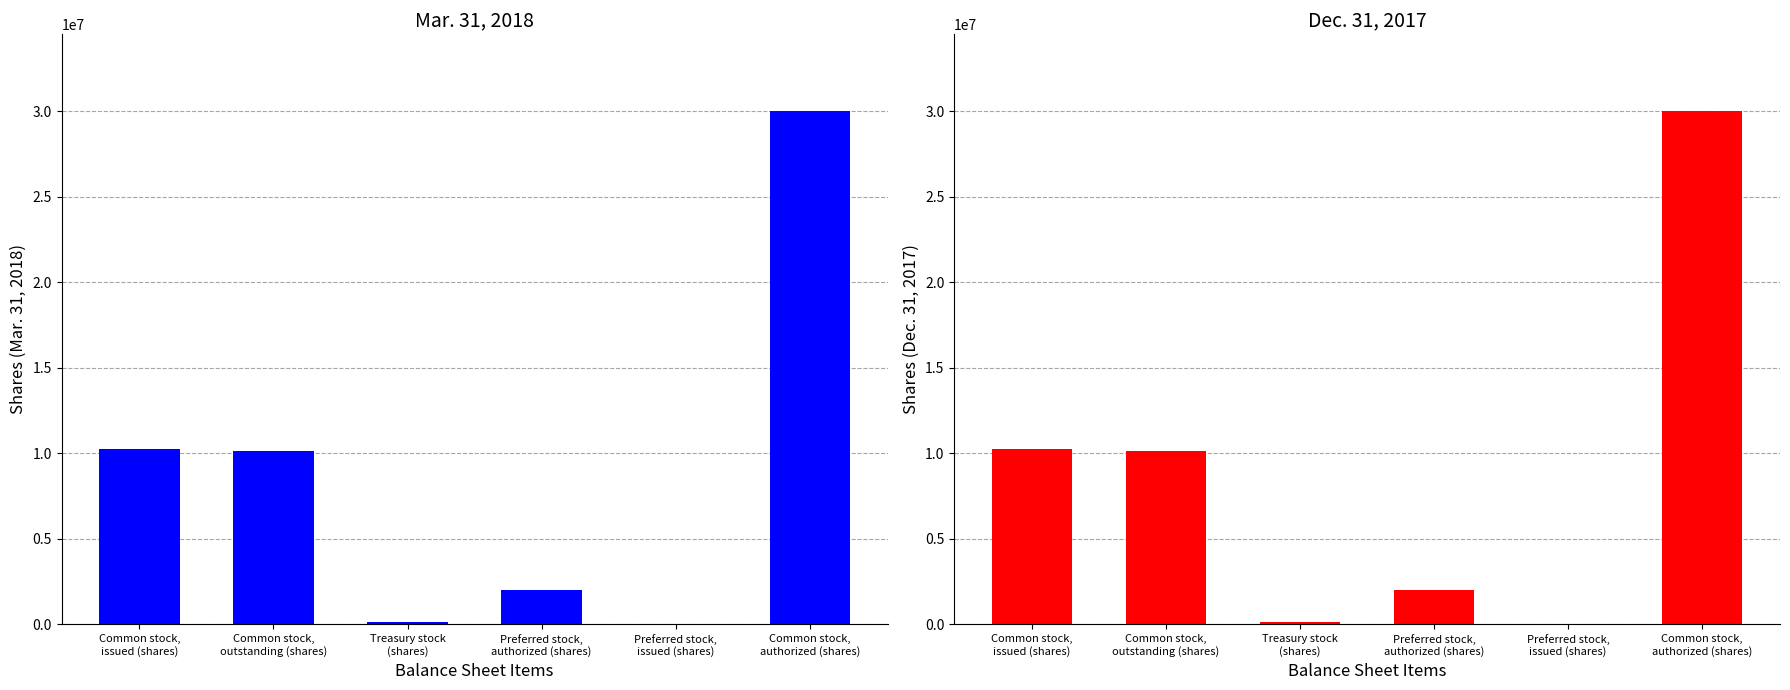

What is the maximum value shown in the chart?

30000000